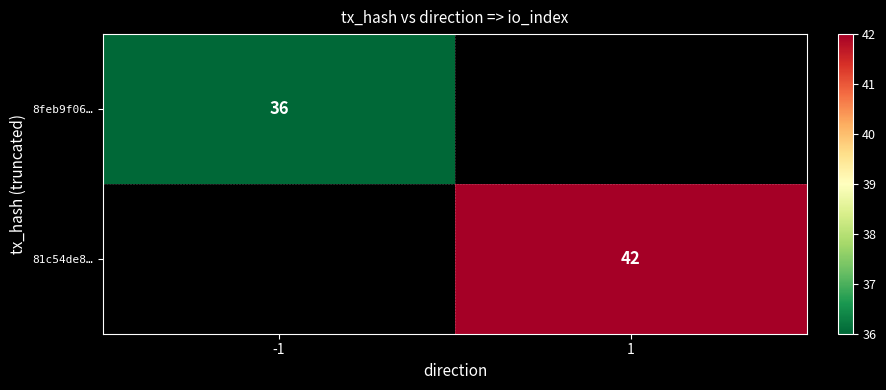

True or false: 81c54de8… has a value of 15.2 at 1.

False